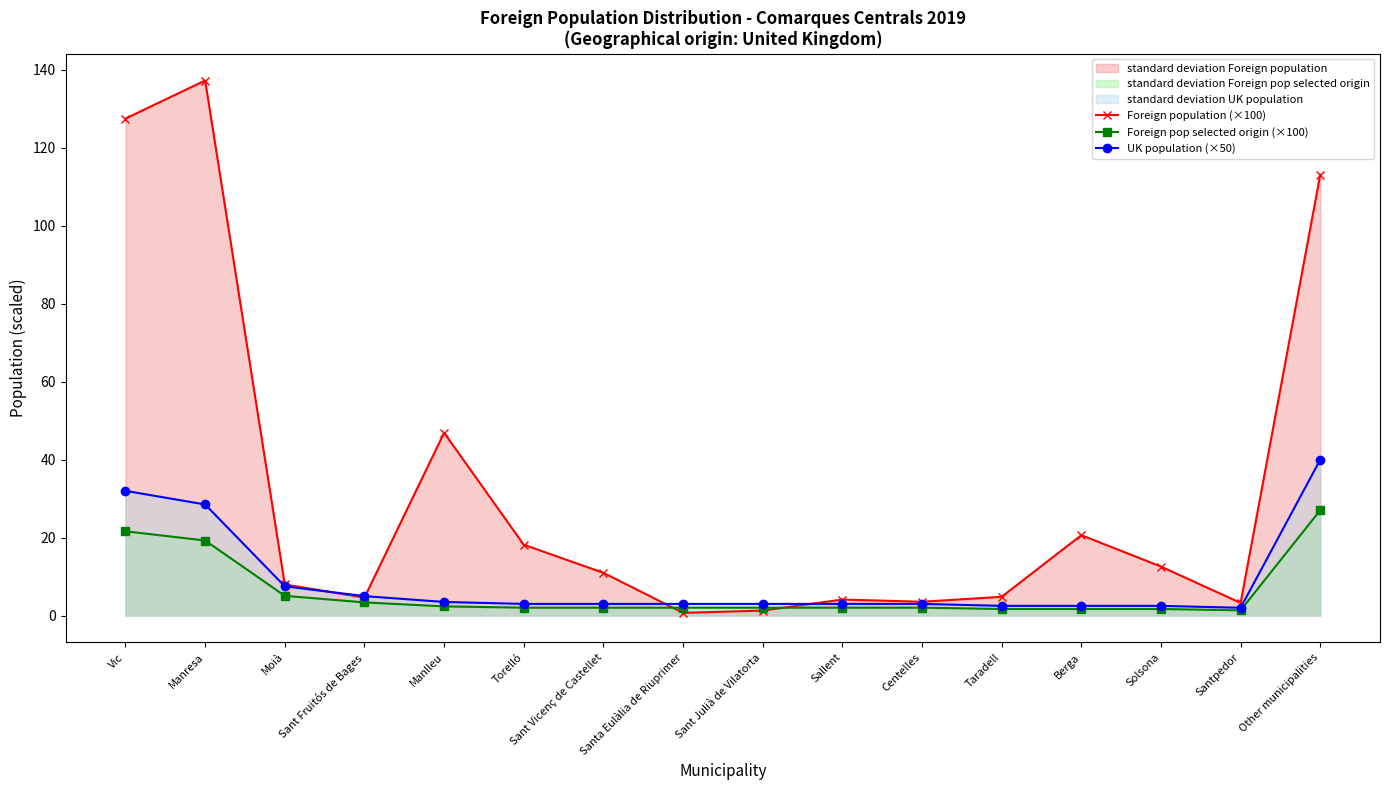

Count the number of data series in this chart.

3